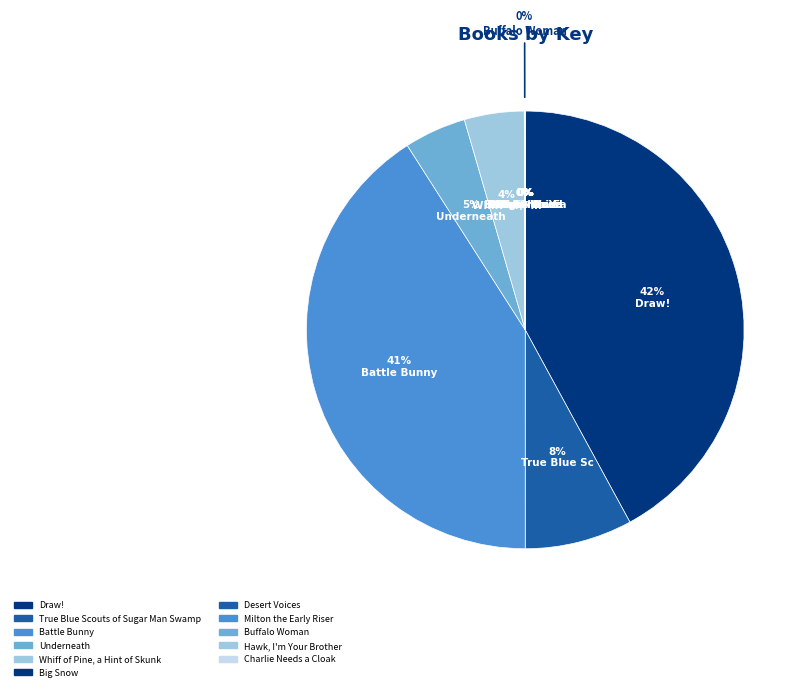

To the nearest percent, what is the combined percentage of True Blue Scouts of Sugar Man Swamp and Whiff of Pine, a Hint of Skunk?

12%